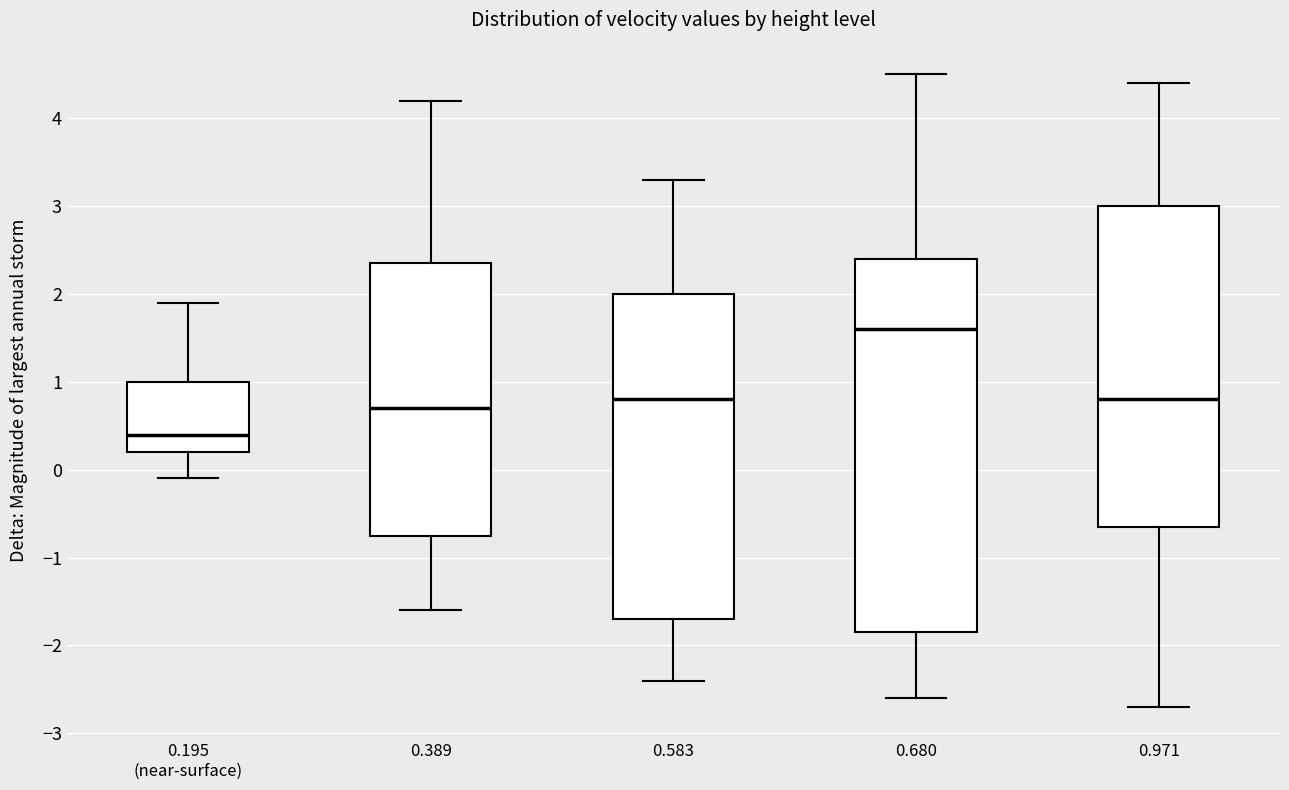

Which box is the tallest, from its lower edge to its upper edge?

0.680